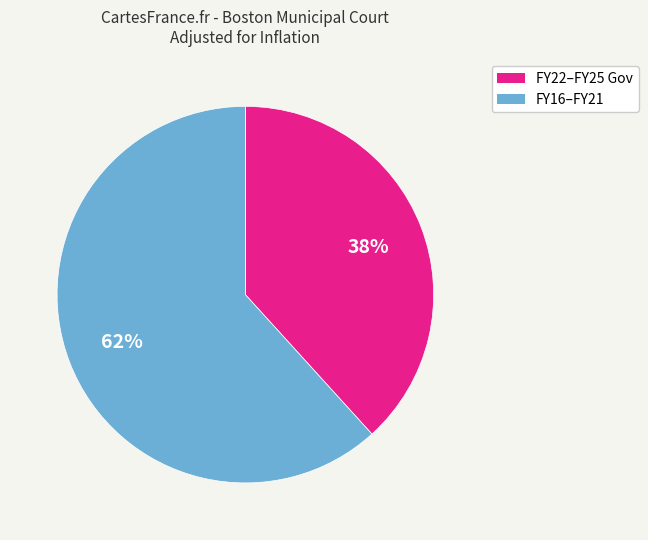

Is it true that FY22–FY25 Gov is 38% of the pie?

True